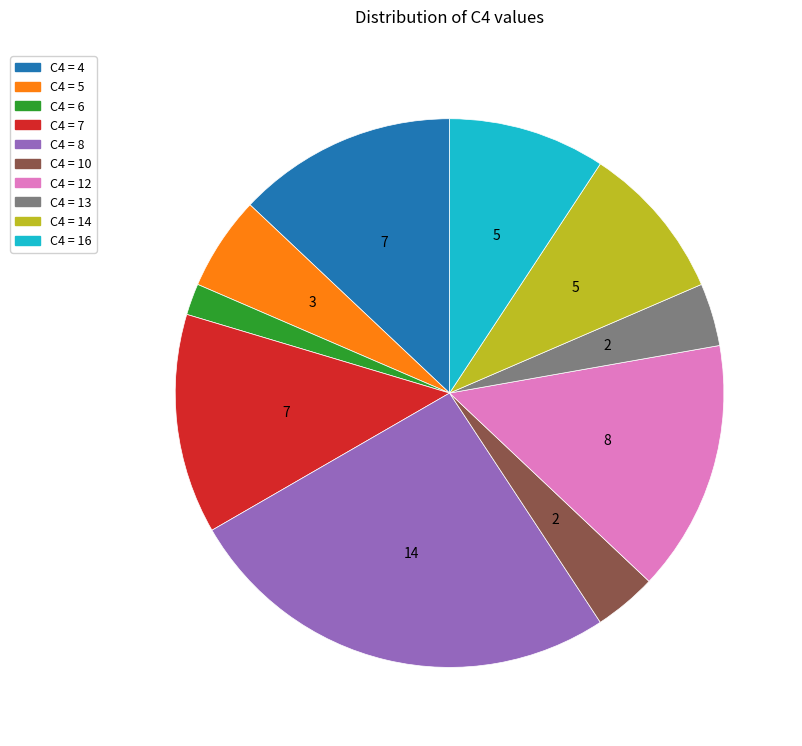

Does any single category account for the majority?

No